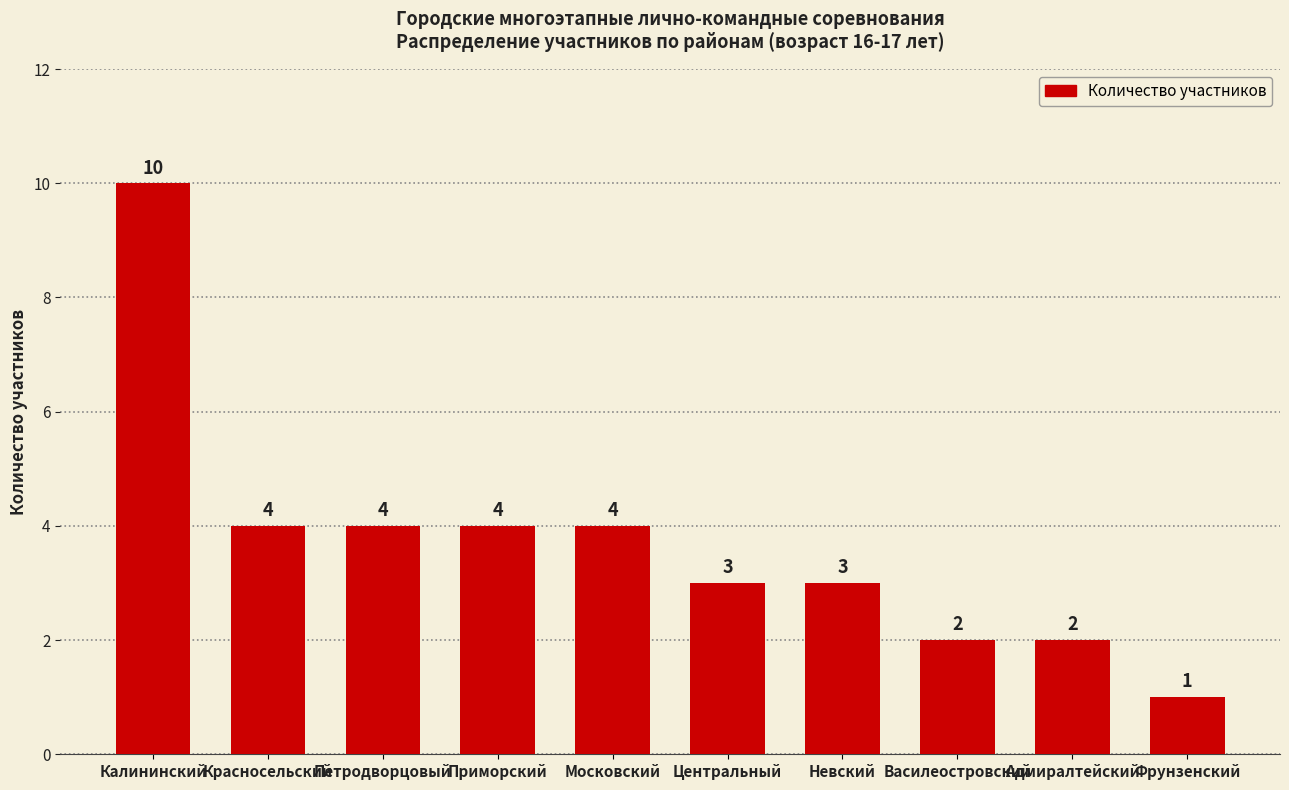

What is the sum of all values?

37